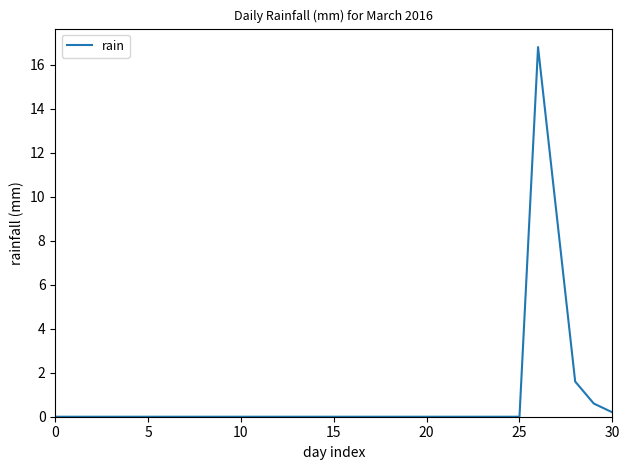

True or false: the data has more than 0 interior local peaks.

True